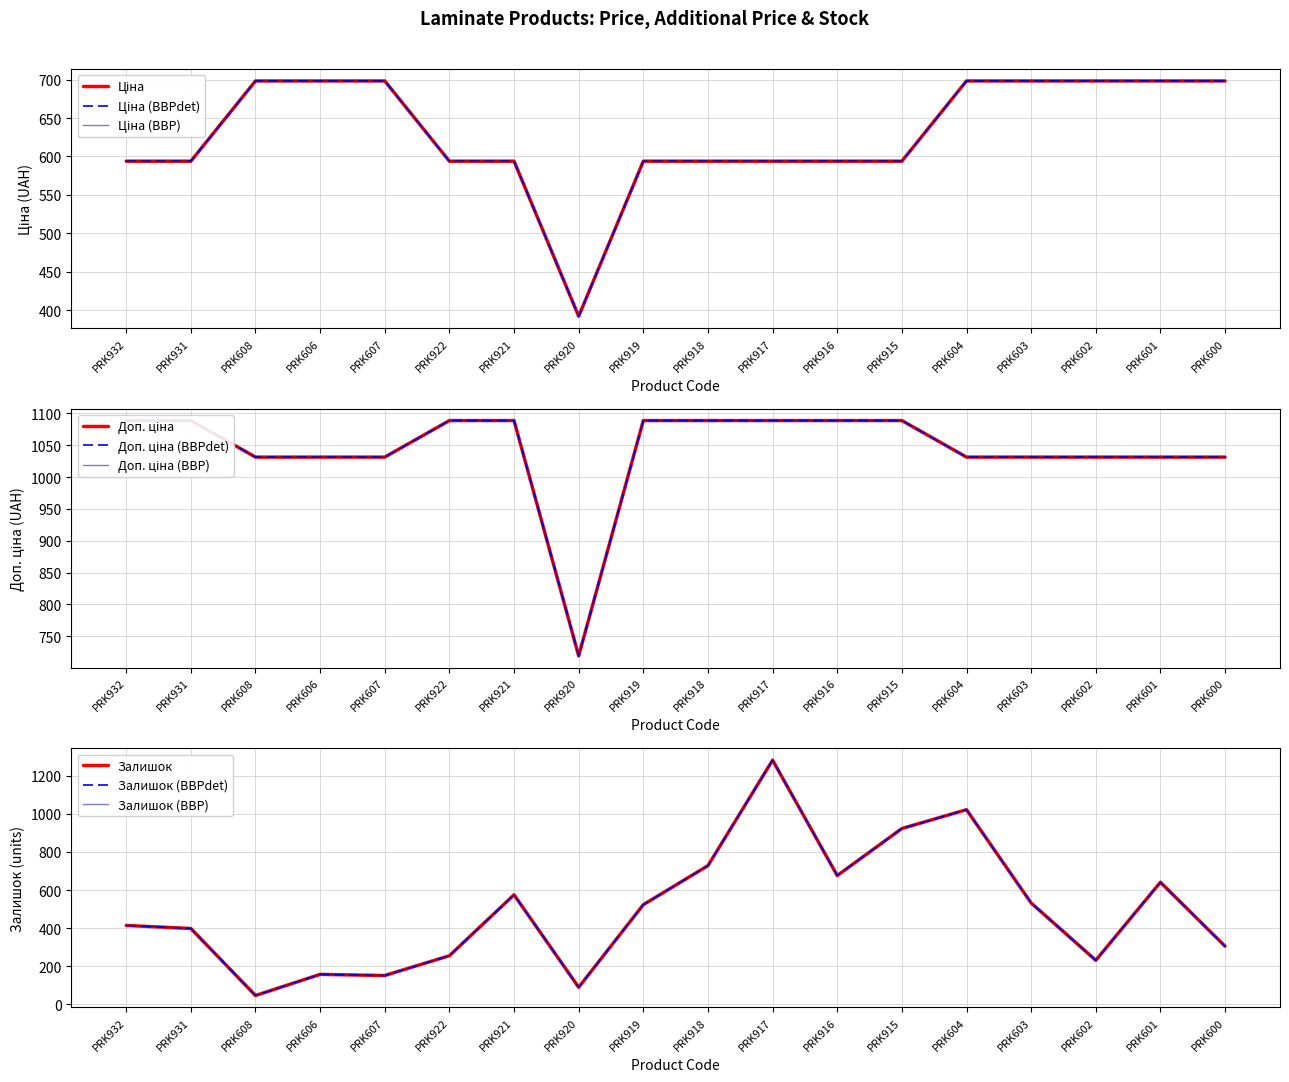

Which category has the highest value in the Доп. ціна series?

PRK932